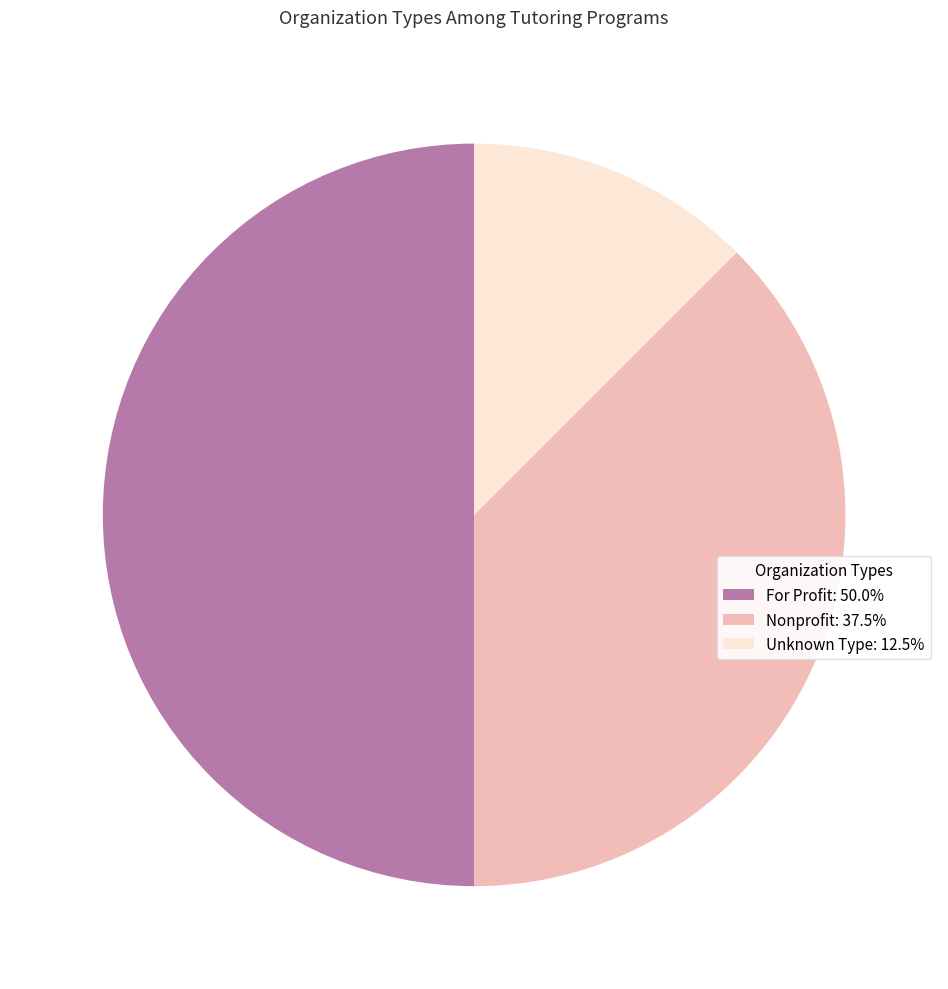

How many segments does this pie chart have?

3